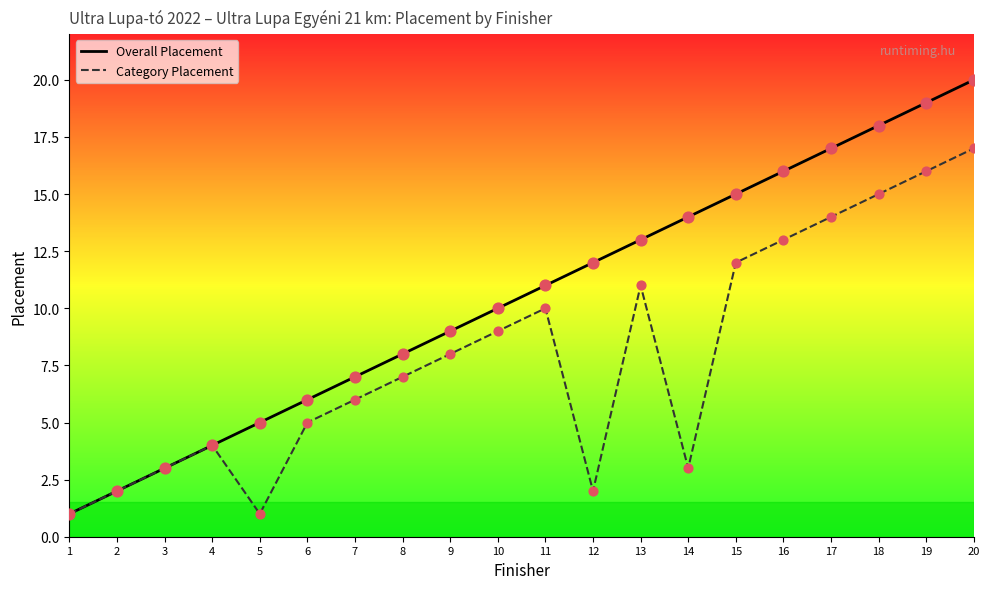

At which category is the sum across all series the highest?

20